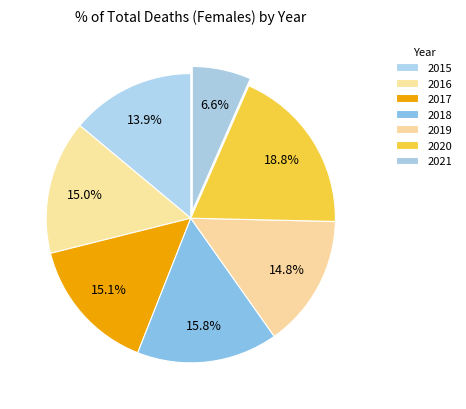

How much of the chart is everything except 2020?

81.2%